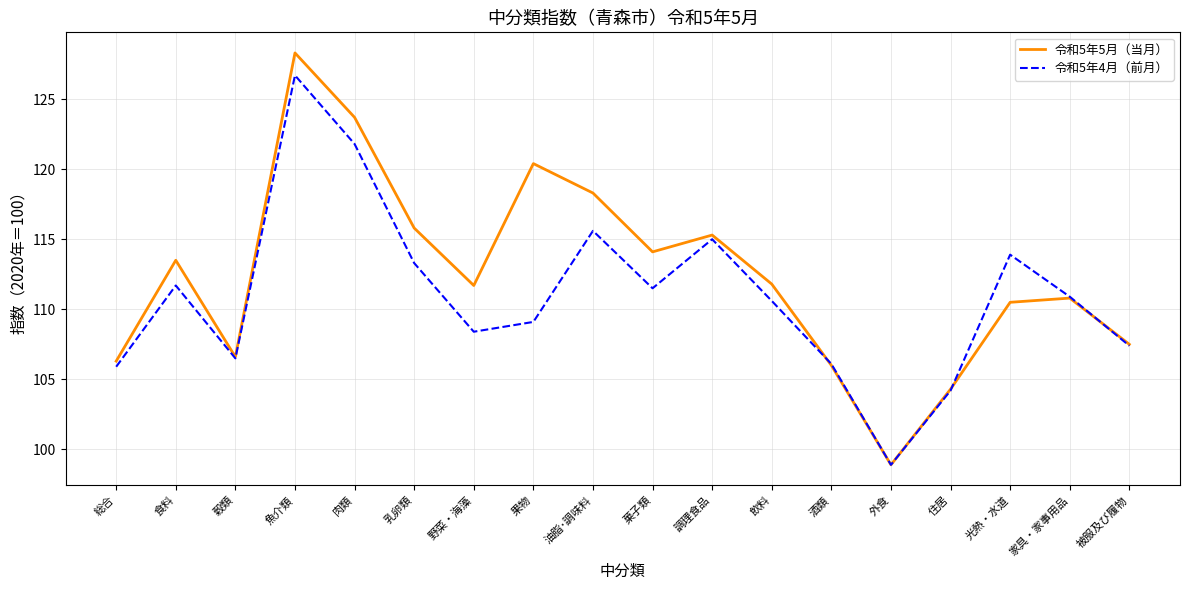

The 令和5年4月（前月） series shows 197.6 at 油脂･調味料. True or false?

False